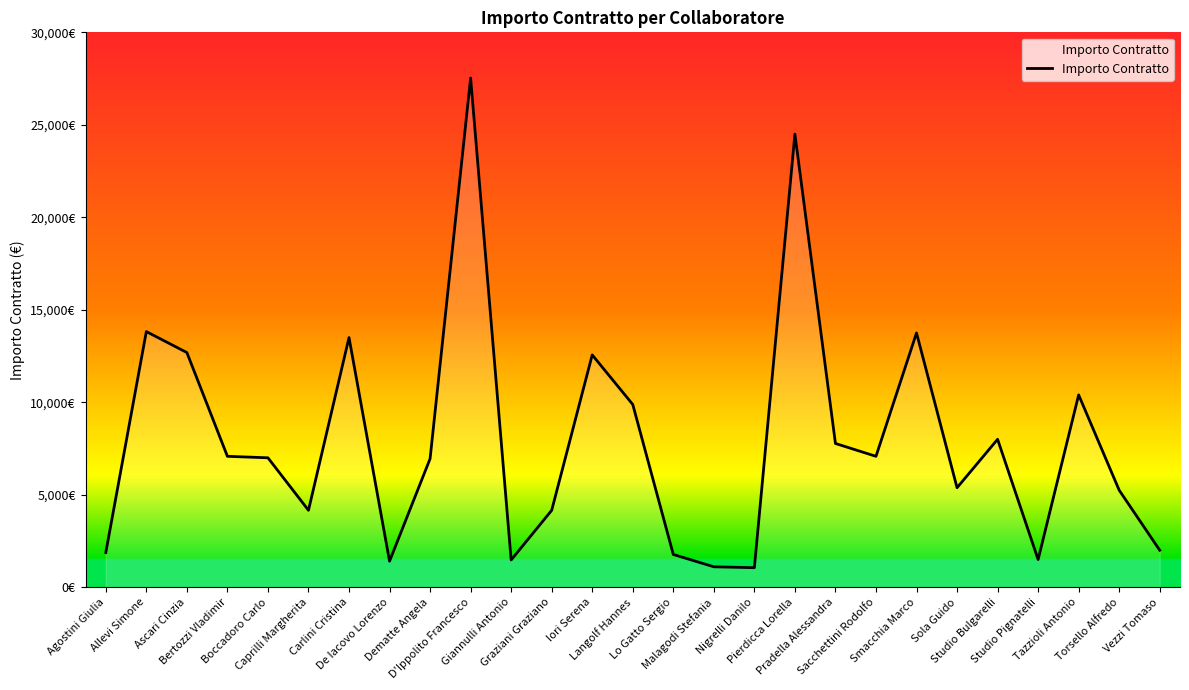

How many data points are less than 7000?

13